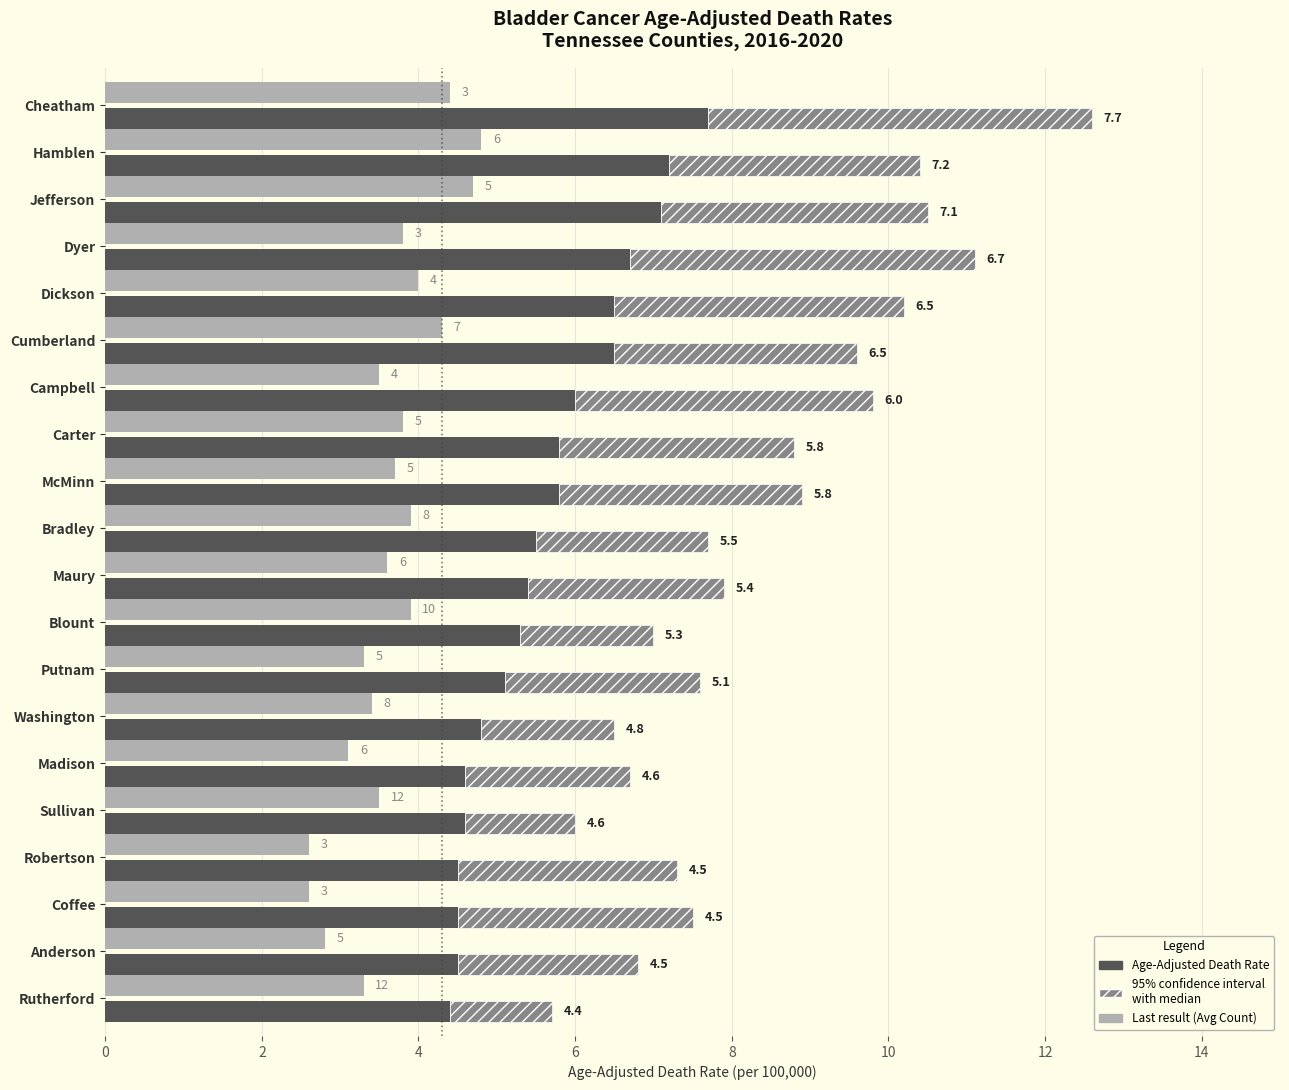

How many bars are there in each group?

2